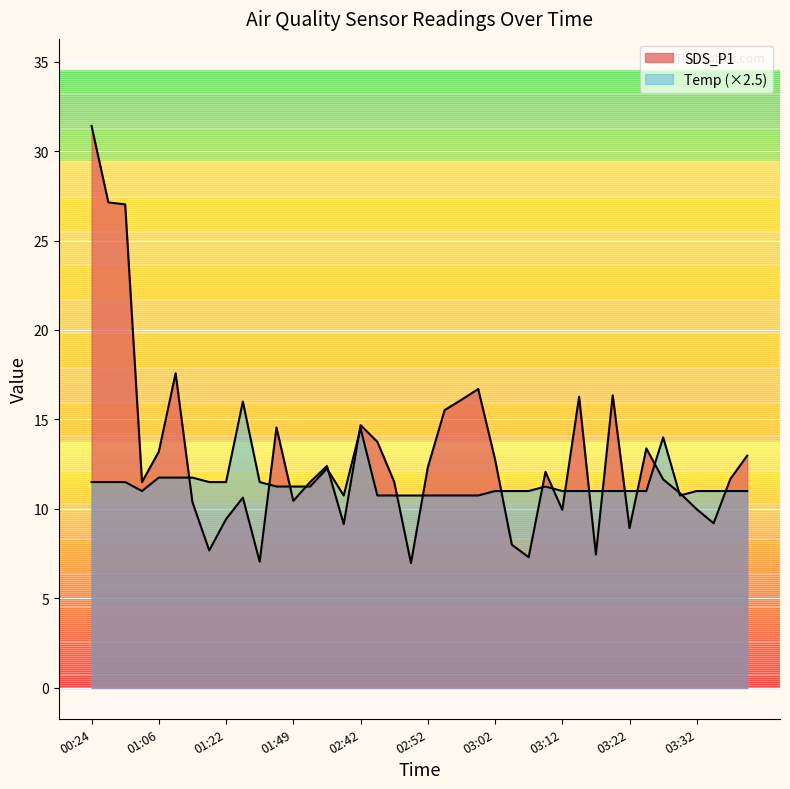

What is the label of the 32nd point from the left?

03:20